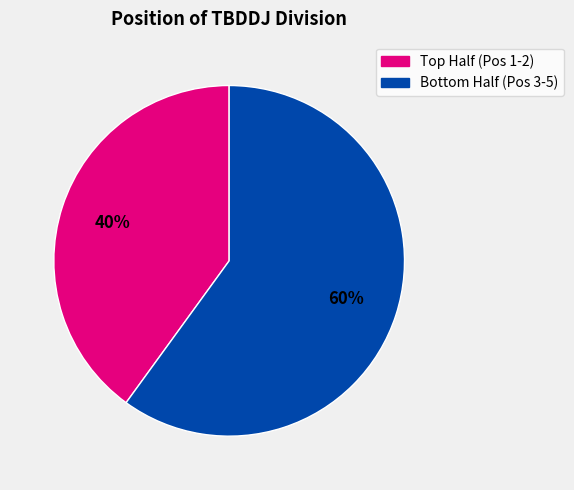

Does any single category account for the majority?

Yes